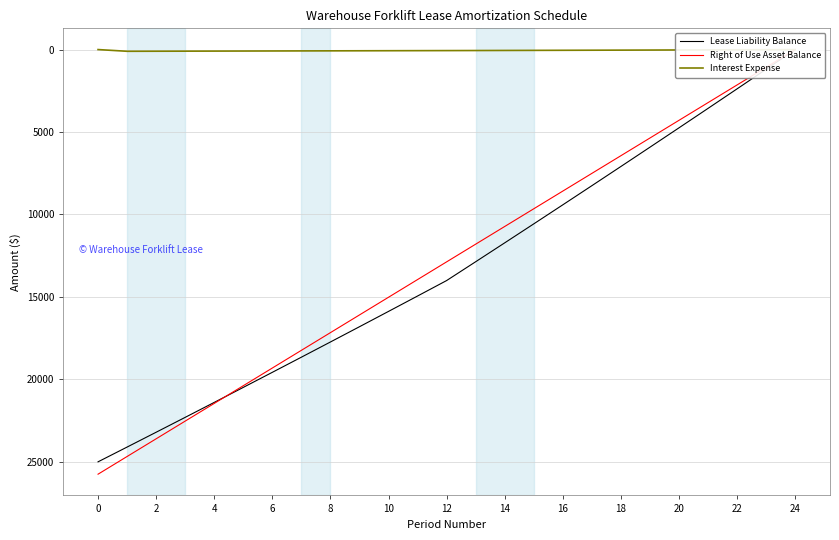

Is this an area chart (filled region under the line)?

No